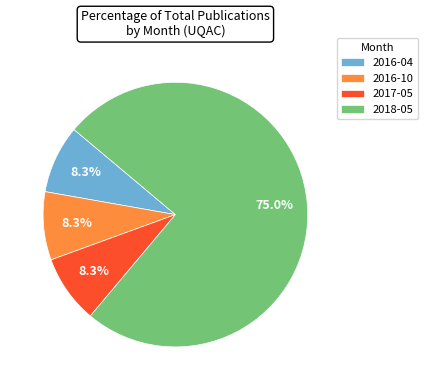

Which category accounts for the majority?

2018-05